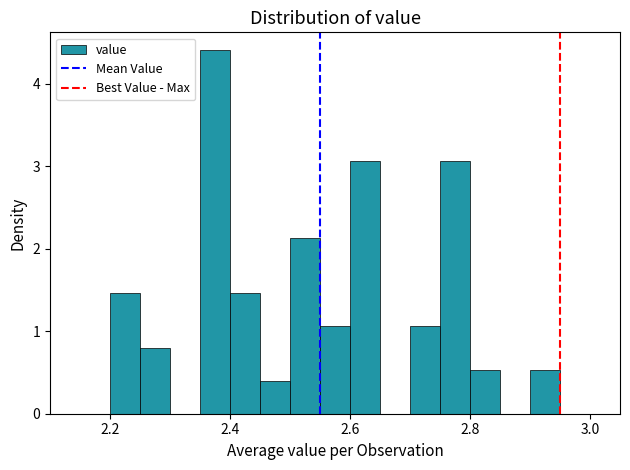

Read against the x-axis, roughly where is the centre of the tallest bar?

2.38